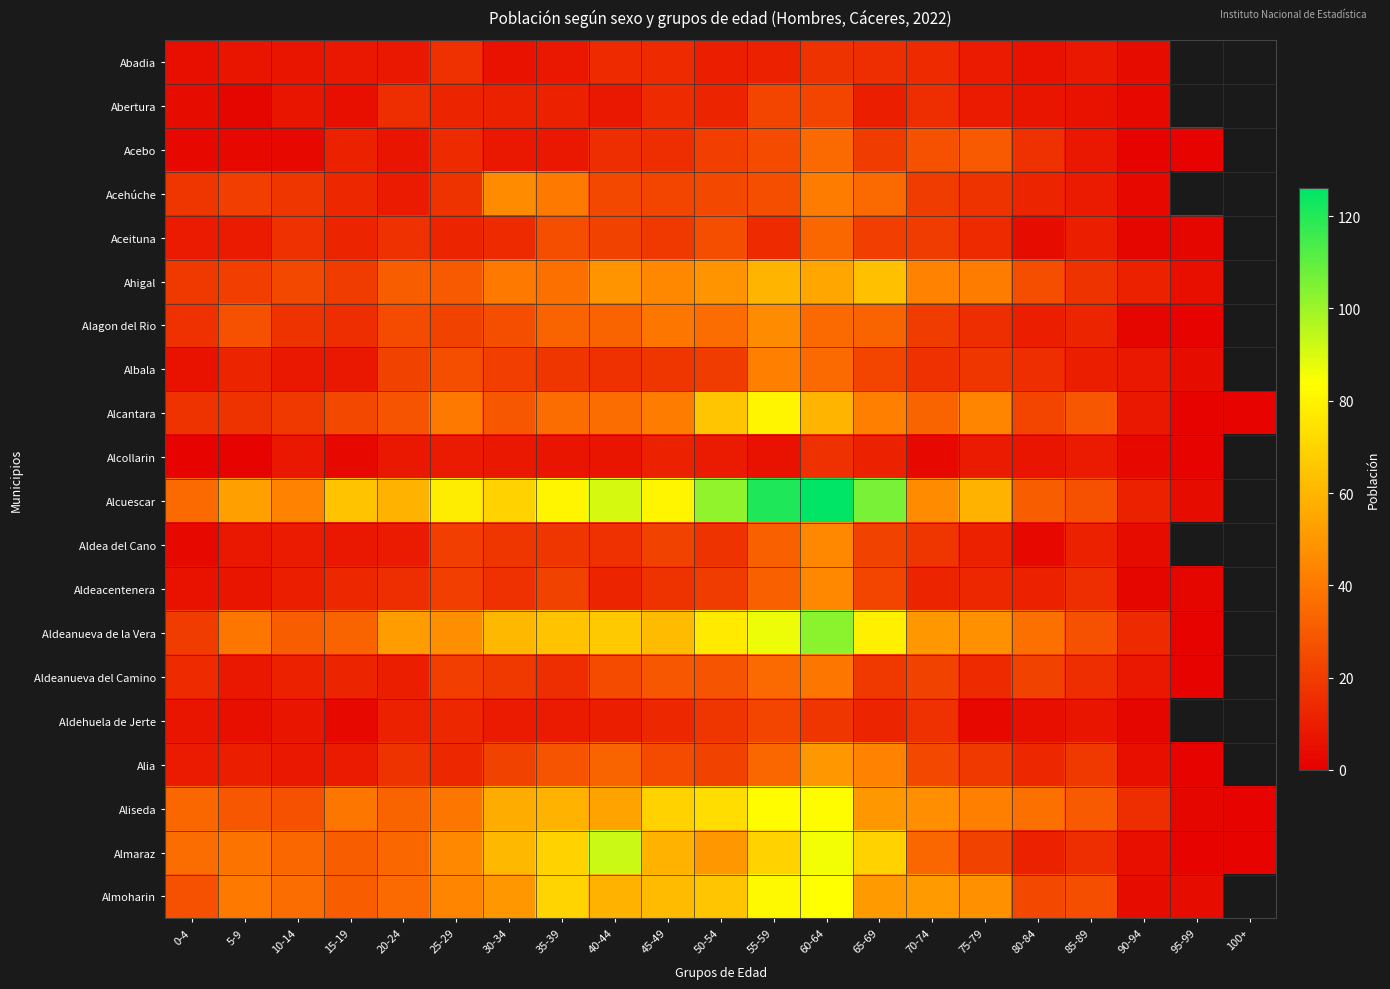

At how many categories does at least one series exceed 52?

13